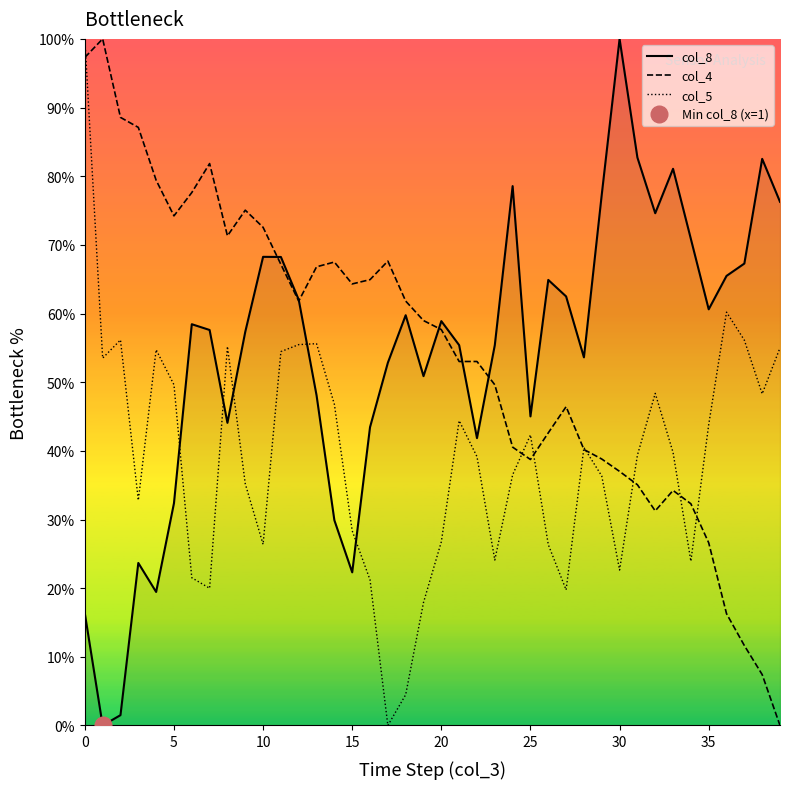

What is the value of the col_4 point at the 10th from the left?

75.1